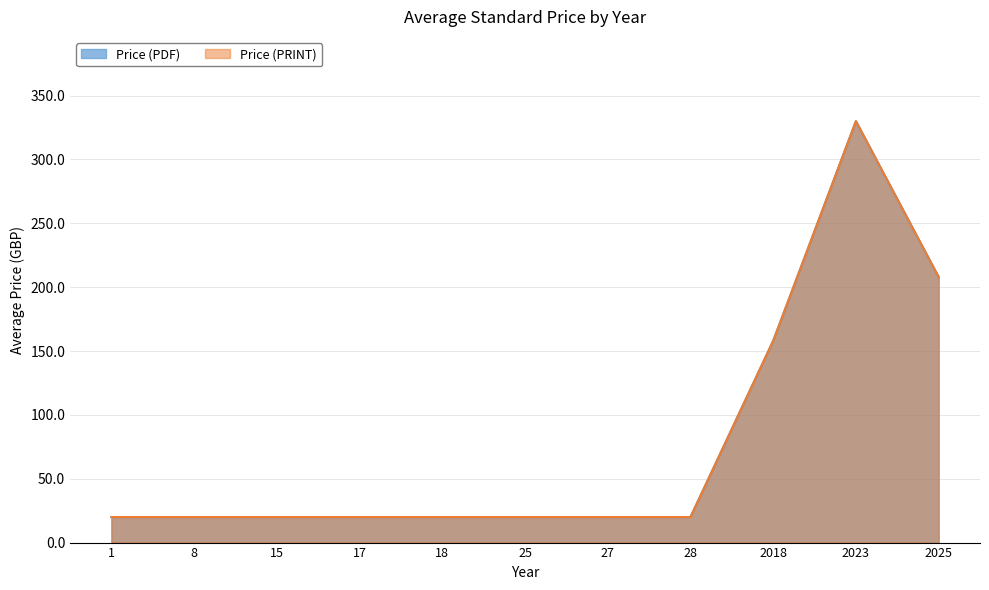

Does the chart display data point markers on the line(s)?

No